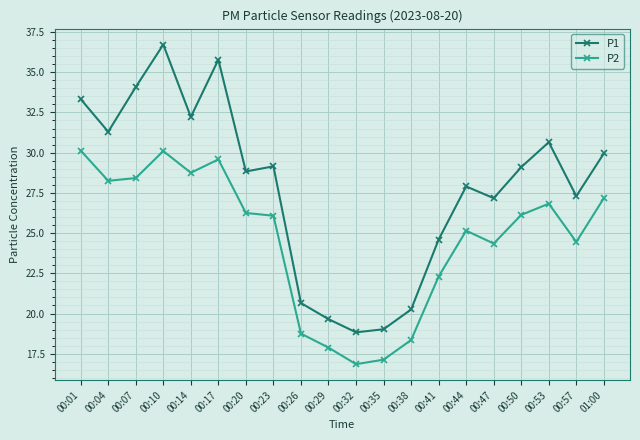

What are all the series names shown in the legend?

P1, P2